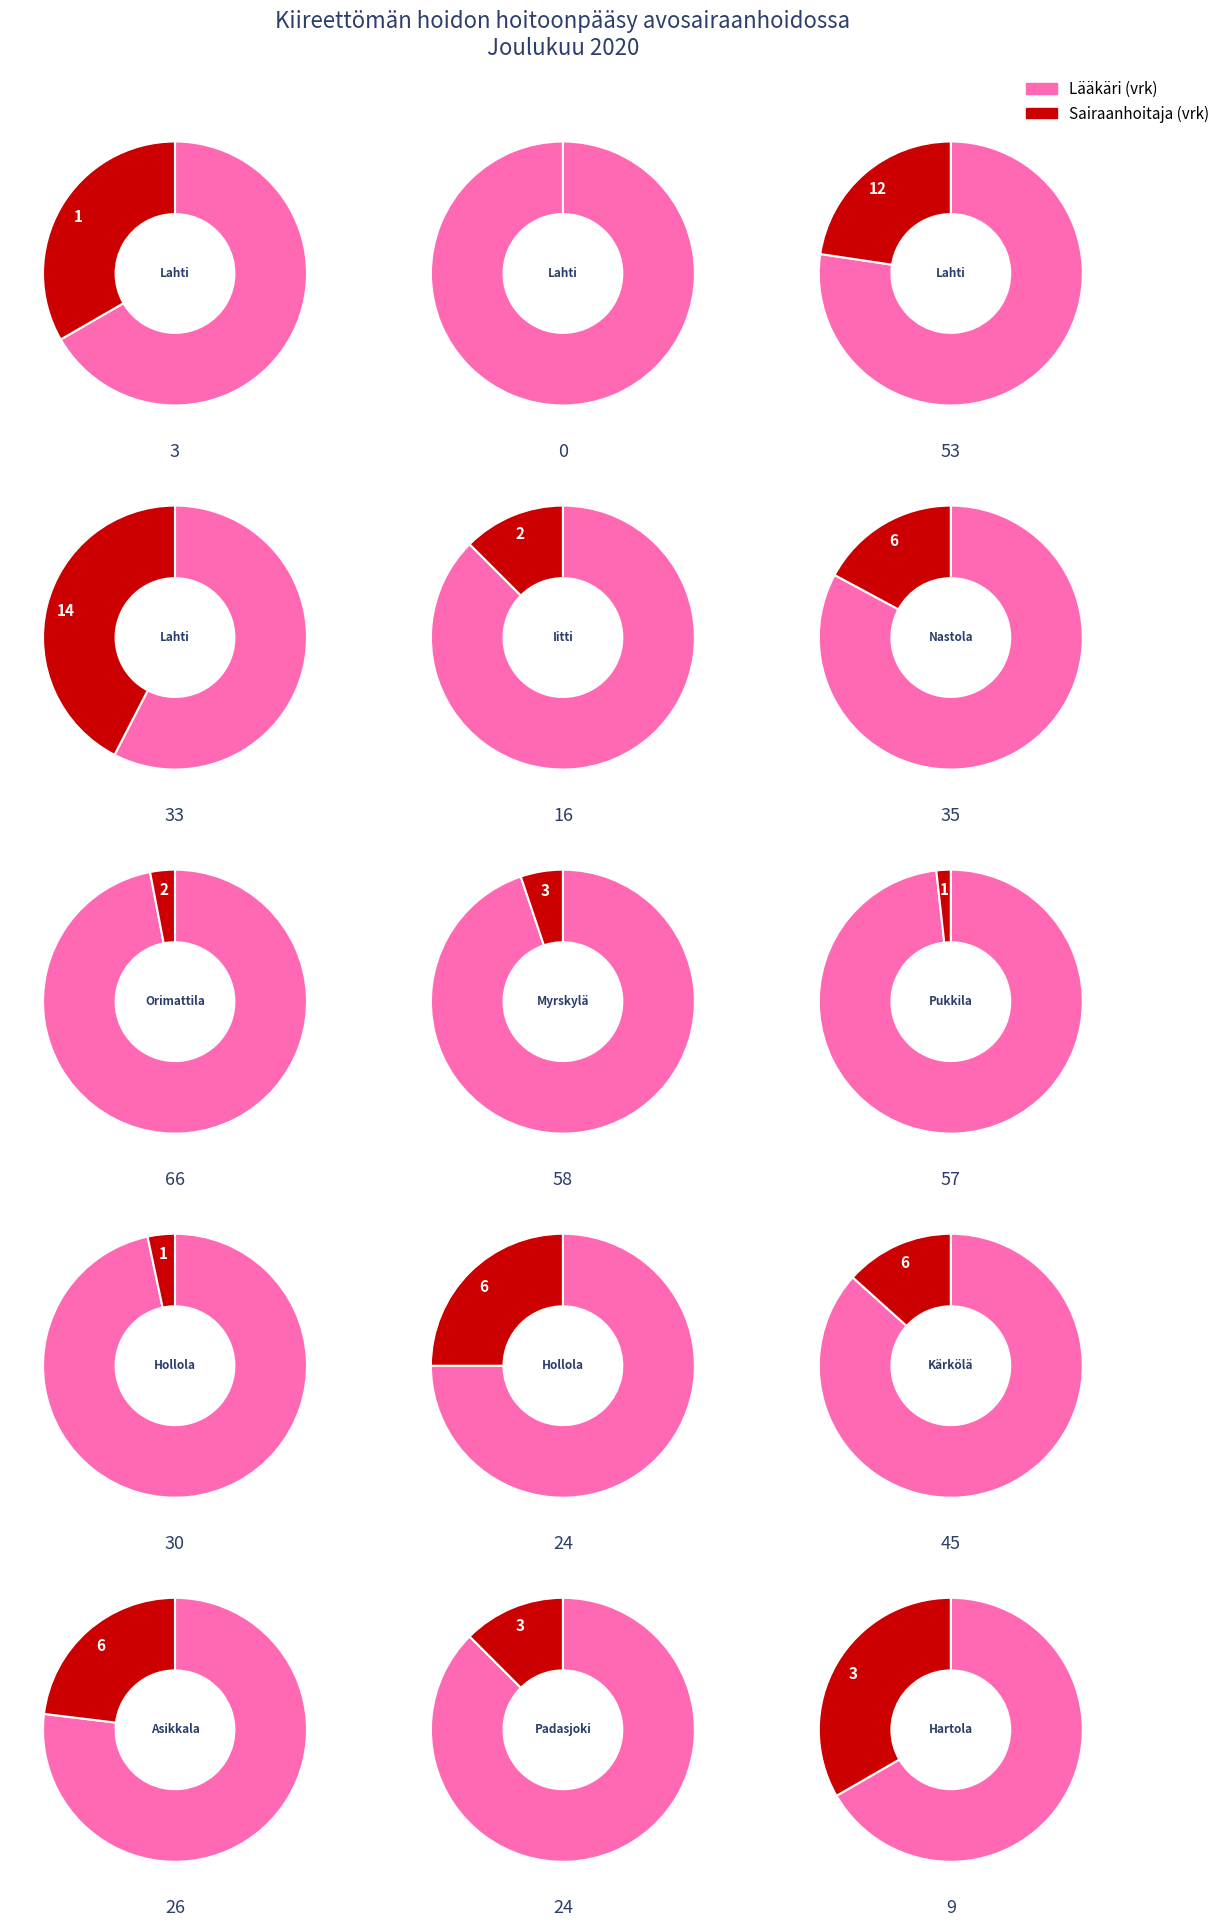

To the nearest percent, what is the difference between the largest and smallest slice percentages?

21%